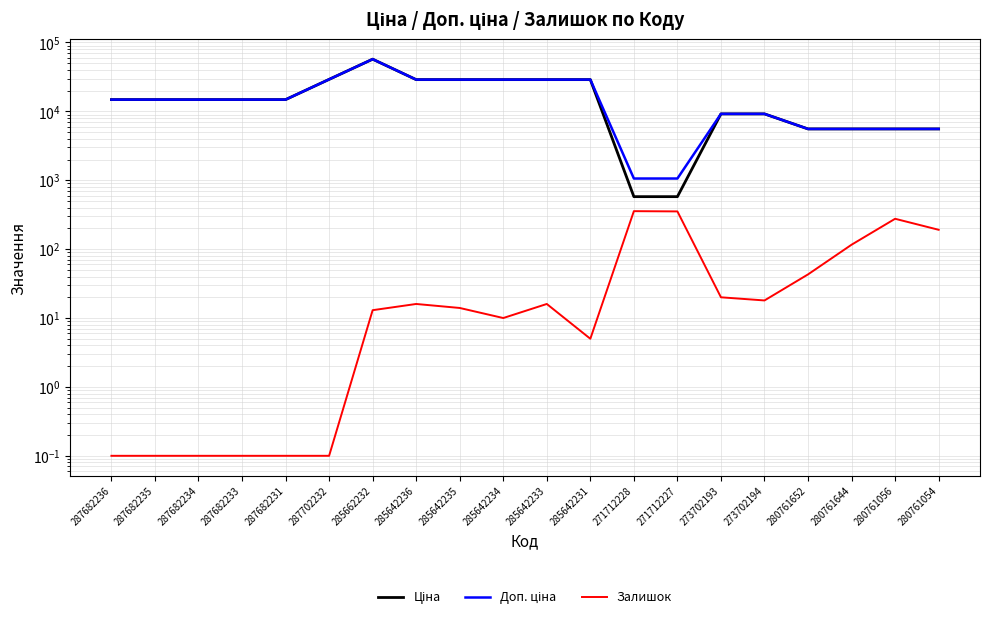

Is the value of Залишок at 285642231 greater than the value of Ціна at 285642234?

No